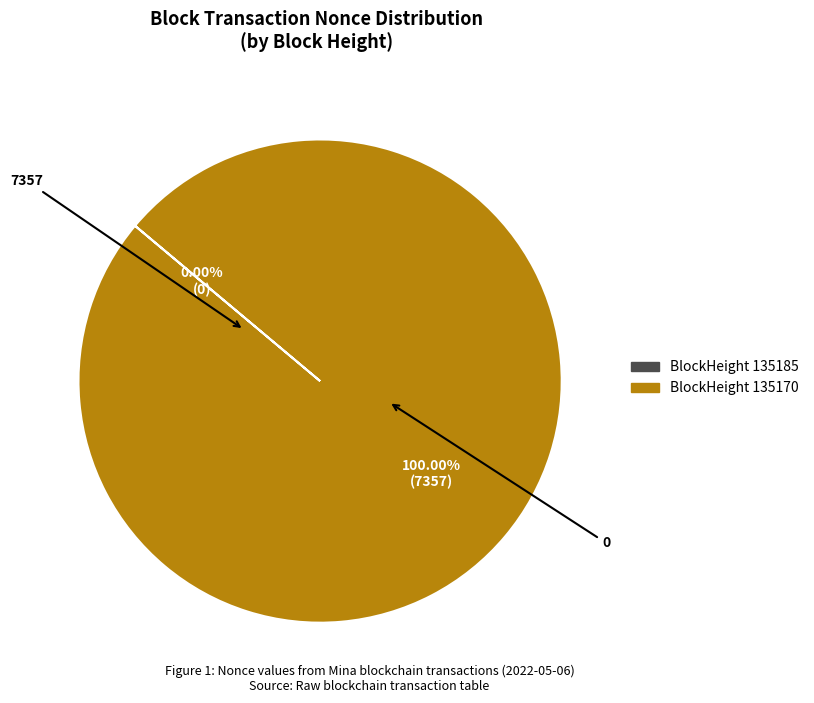

Which category has the smallest portion of the pie?

135185